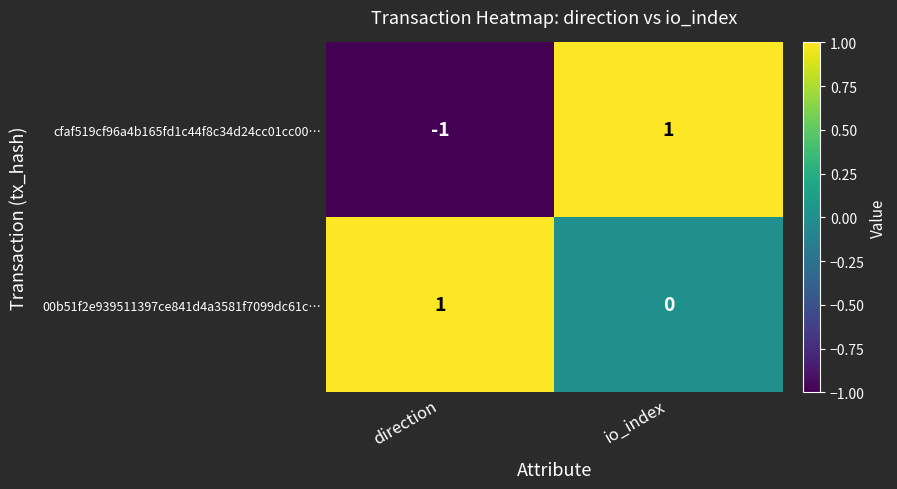

At io_index, list the series in order from smallest to largest.

00b51f2e939511397ce841d4a3581f7099dc61c…, cfaf519cf96a4b165fd1c44f8c34d24cc01cc00…